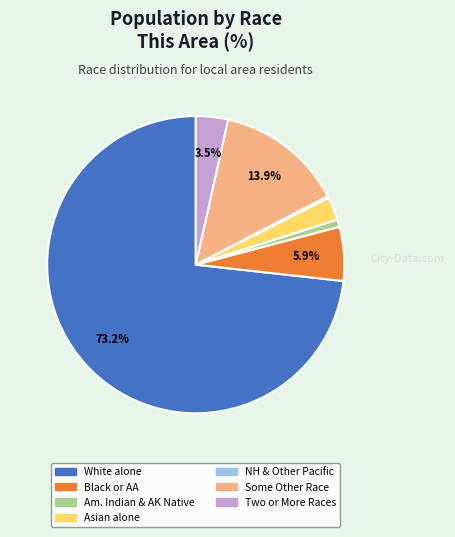

Does any single category account for the majority?

Yes